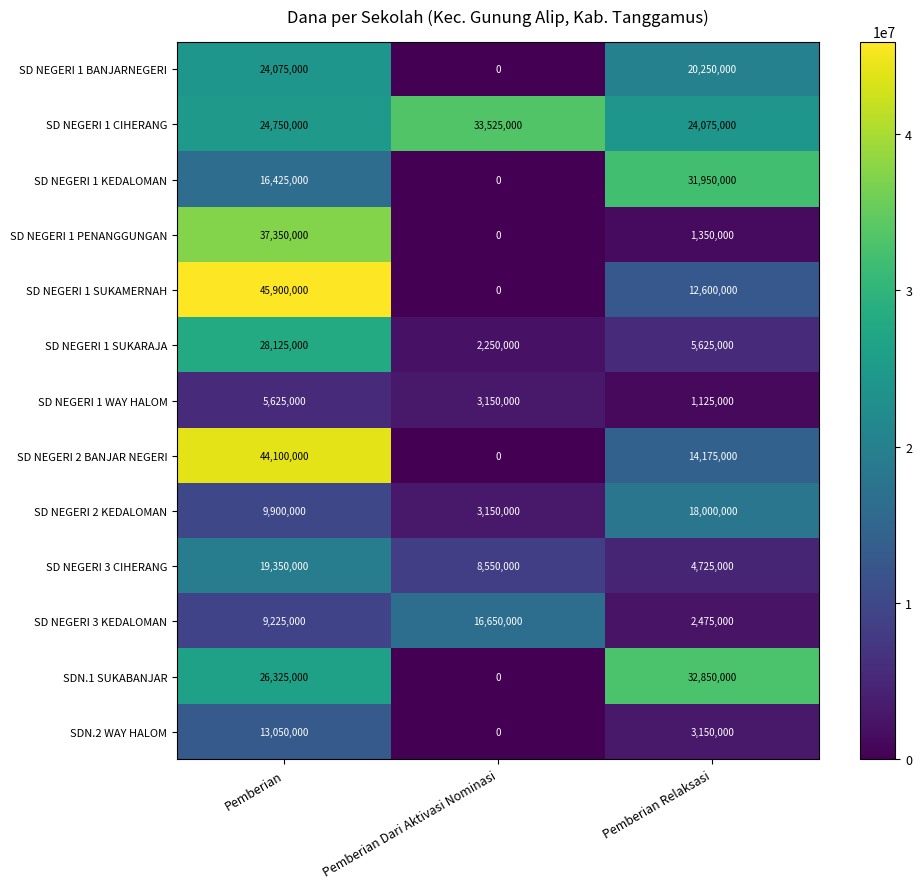

The value of SD NEGERI 1 BANJARNEGERI at Pemberian Dari Aktivasi Nominasi is -12935983. True or false?

False